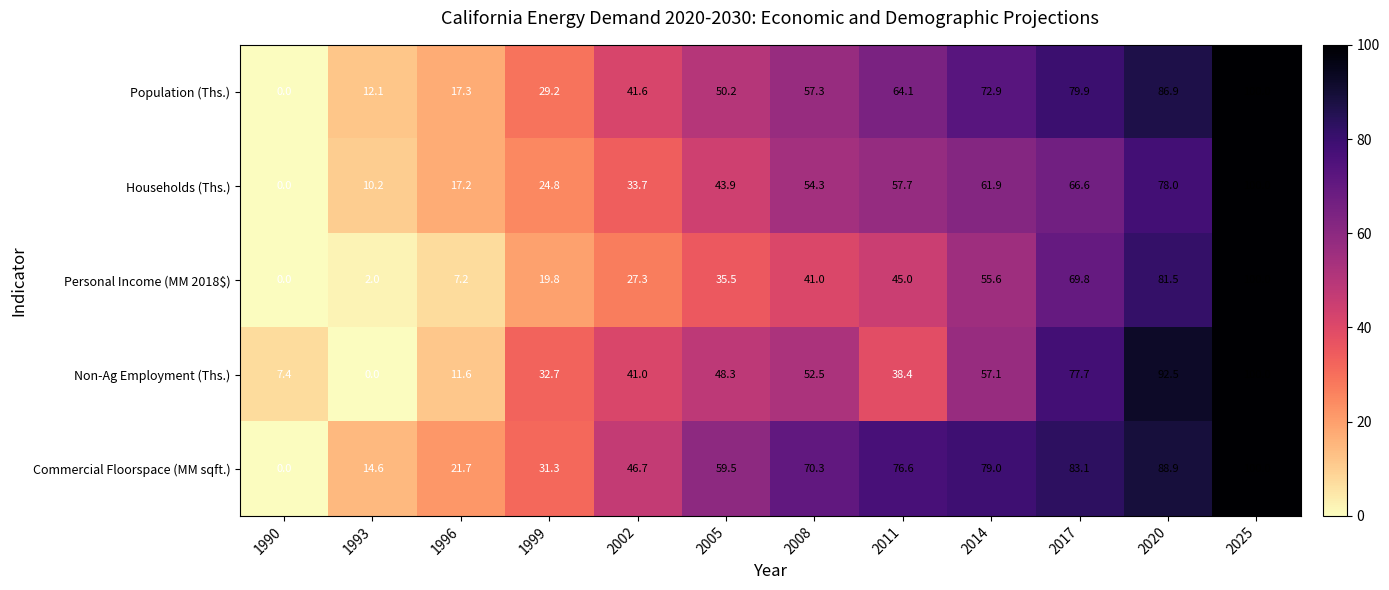

What is the difference between the second highest and second lowest values in the Personal Income (MM 2018$) series?

79.5